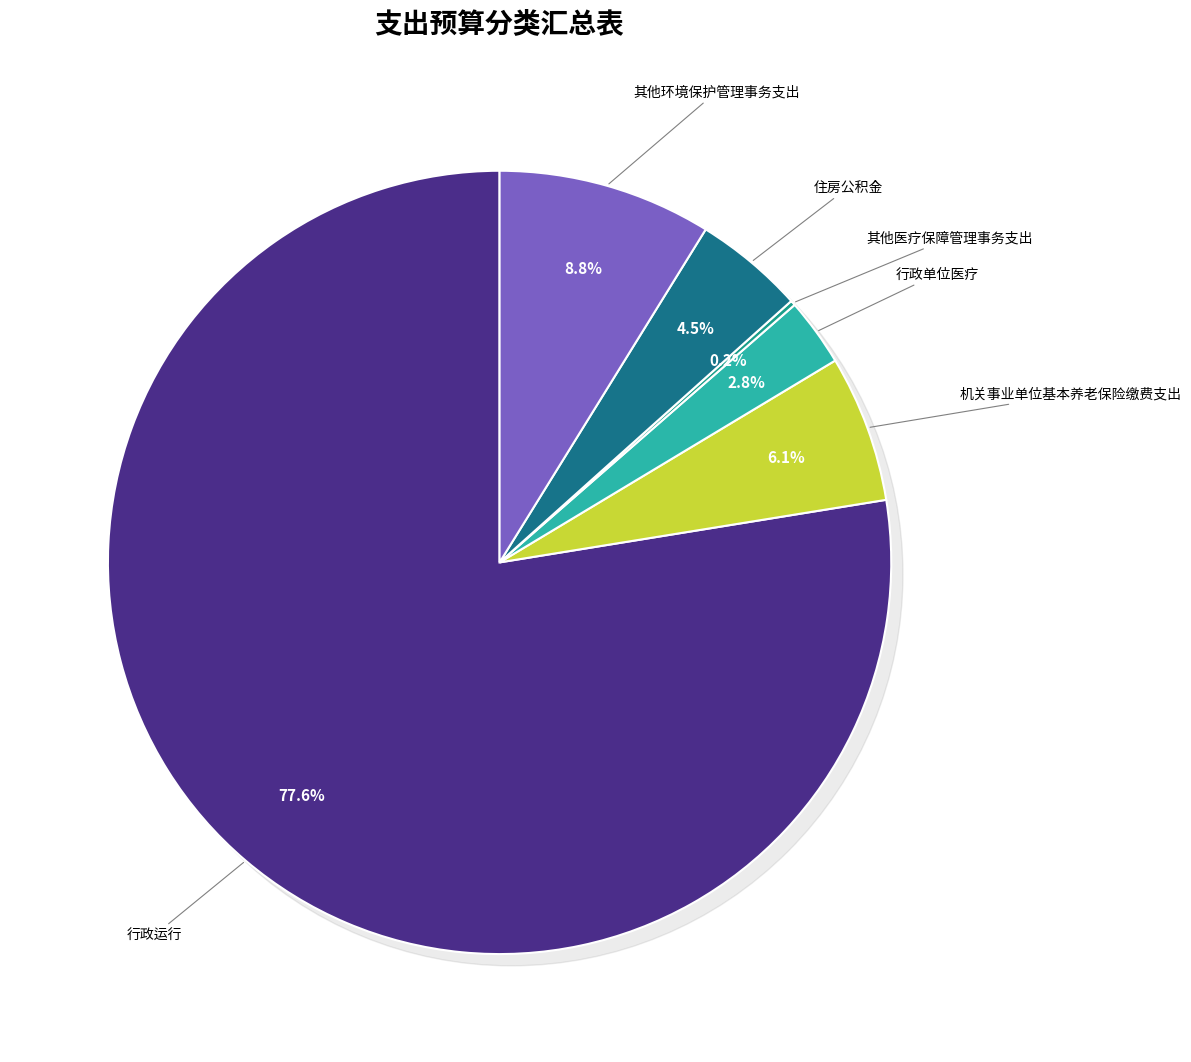

Does 行政运行 account for over 50% of the chart?

Yes